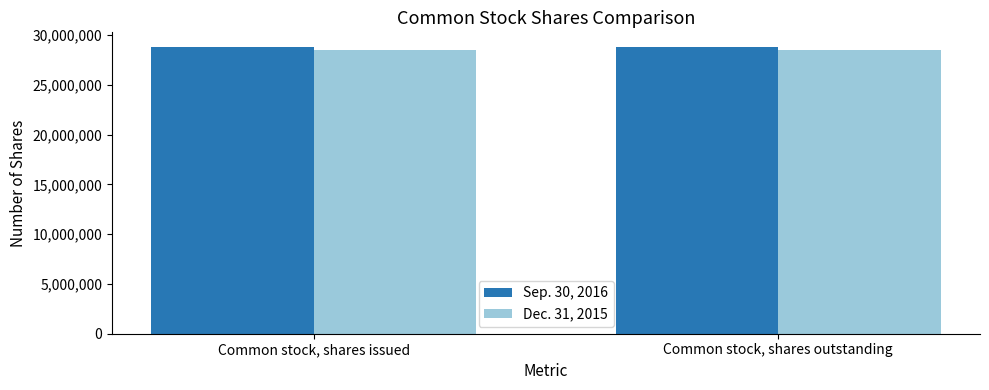

How many distinct data groups are displayed?

2